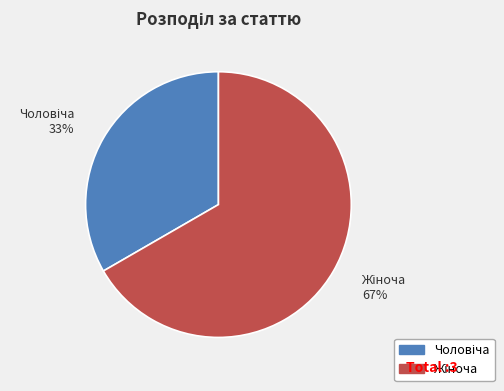

Does any single category account for the majority?

Yes